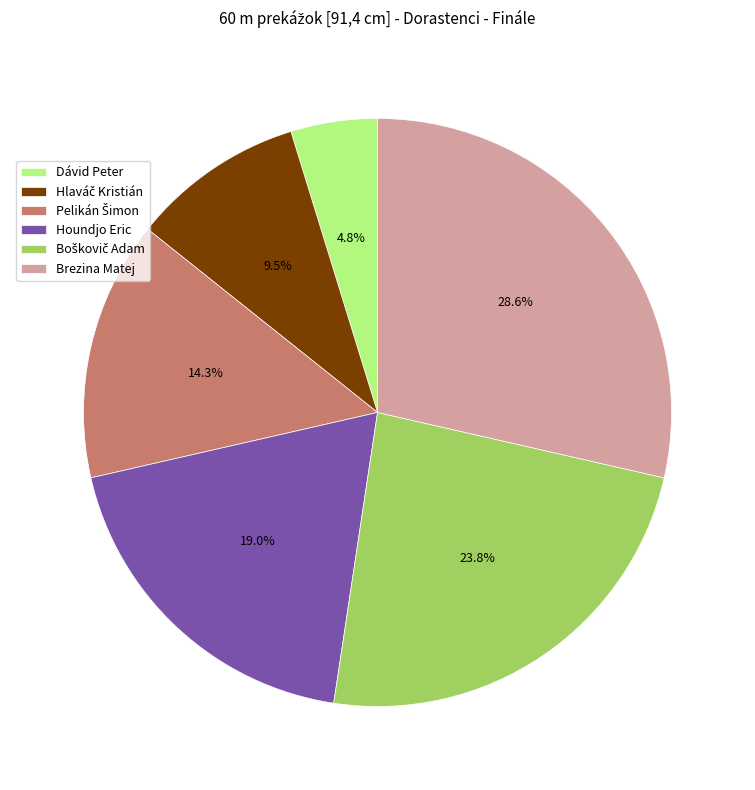

Does Brezina Matej represent more than half of the total?

No